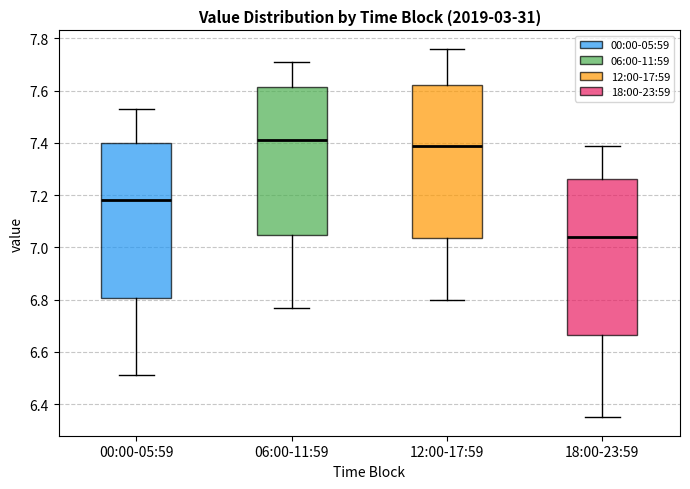

Reading left to right, read every box against the y-axis: the position of its median line, the range the box covers, and the ends of its whiskers. The values are not printed on the chart, so give them approximately, as read against the axis.

00:00-05:59: median 7.18, box 6.80 to 7.40, whiskers 6.52 to 7.54
06:00-11:59: median 7.42, box 7.04 to 7.62, whiskers 6.78 to 7.72
12:00-17:59: median 7.40, box 7.04 to 7.62, whiskers 6.80 to 7.76
18:00-23:59: median 7.04, box 6.66 to 7.26, whiskers 6.36 to 7.40